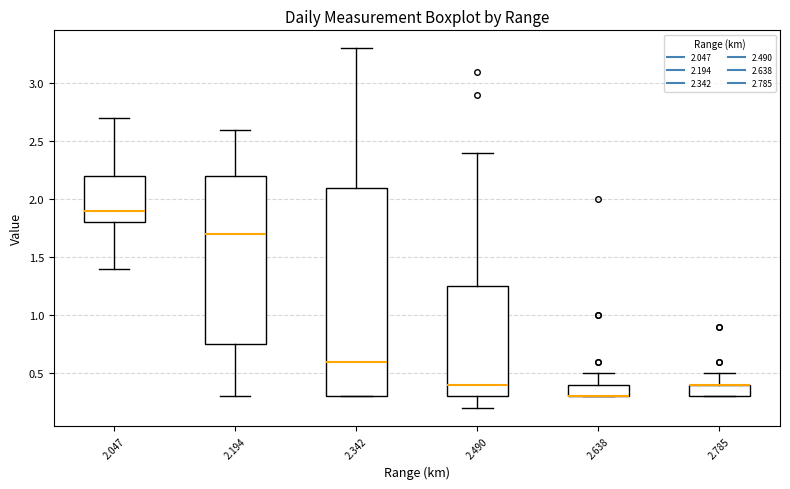

Where is the upper edge of the box at x = 2.047 on the y-axis? The values are not printed on the chart, so give them approximately, as read against the axis.

2.20